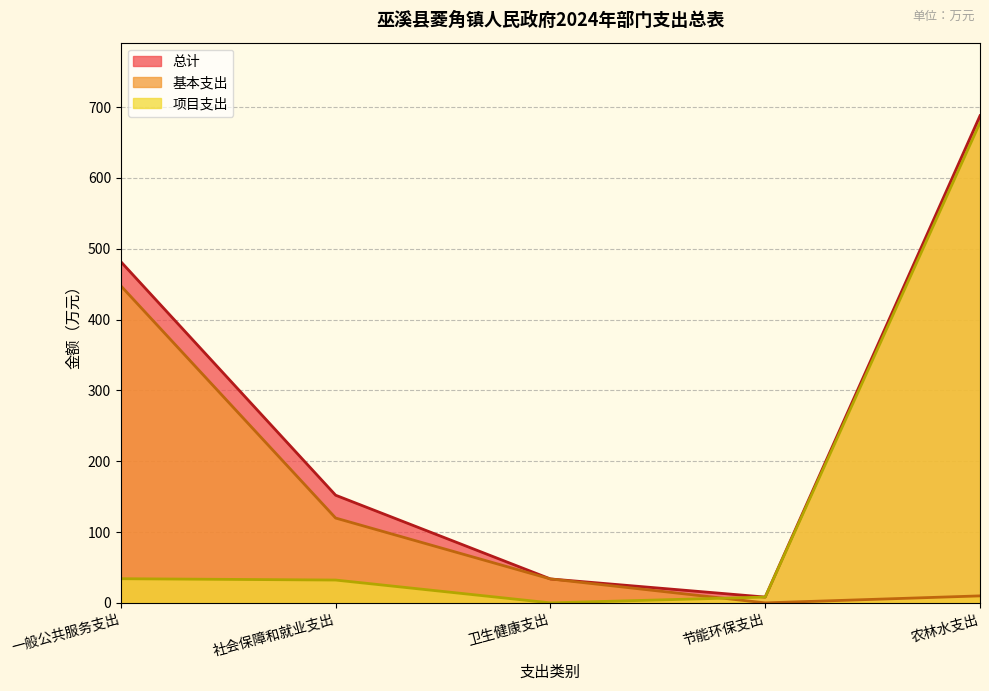

Which label corresponds to the largest value in the chart?

农林水支出